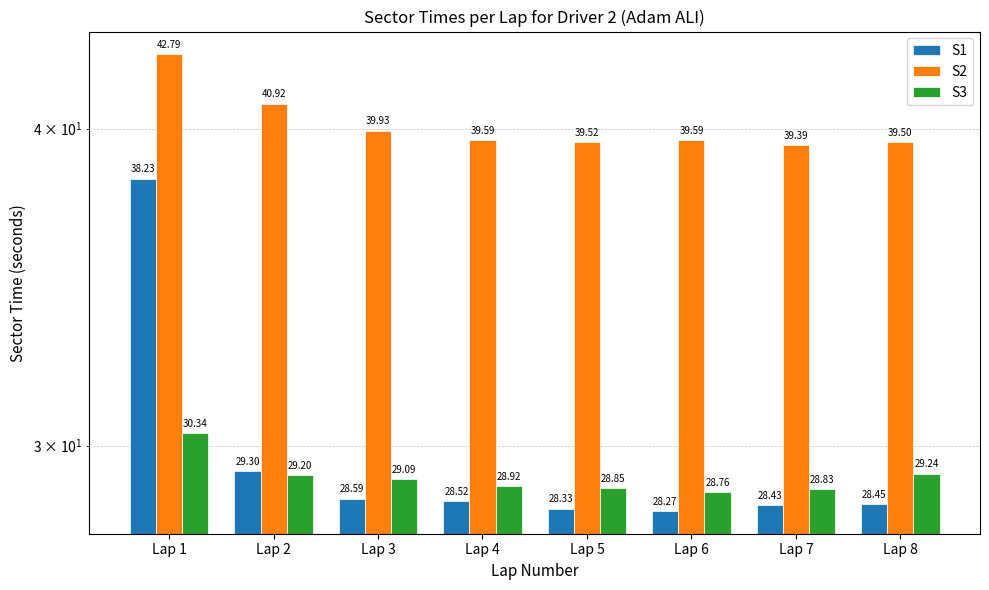

What is the sum of the S1 values at Lap 3 and Lap 7?

57.0